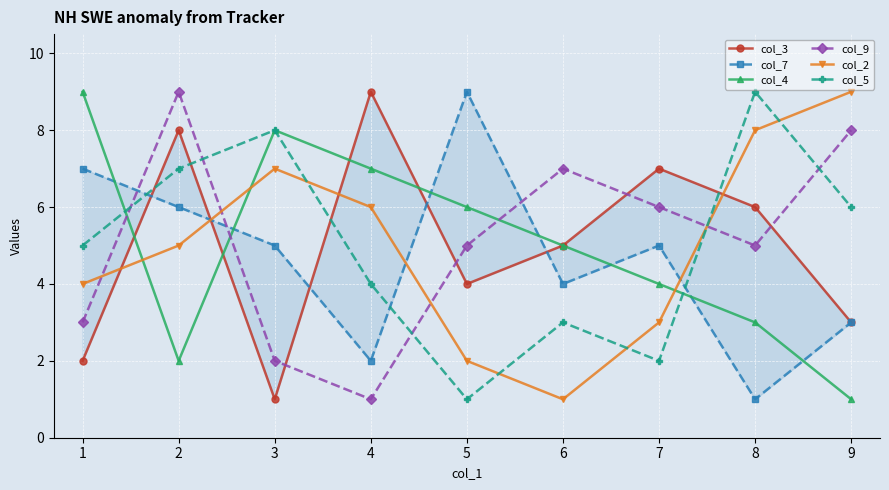

How many intersections are there between col_7 and col_5?

3